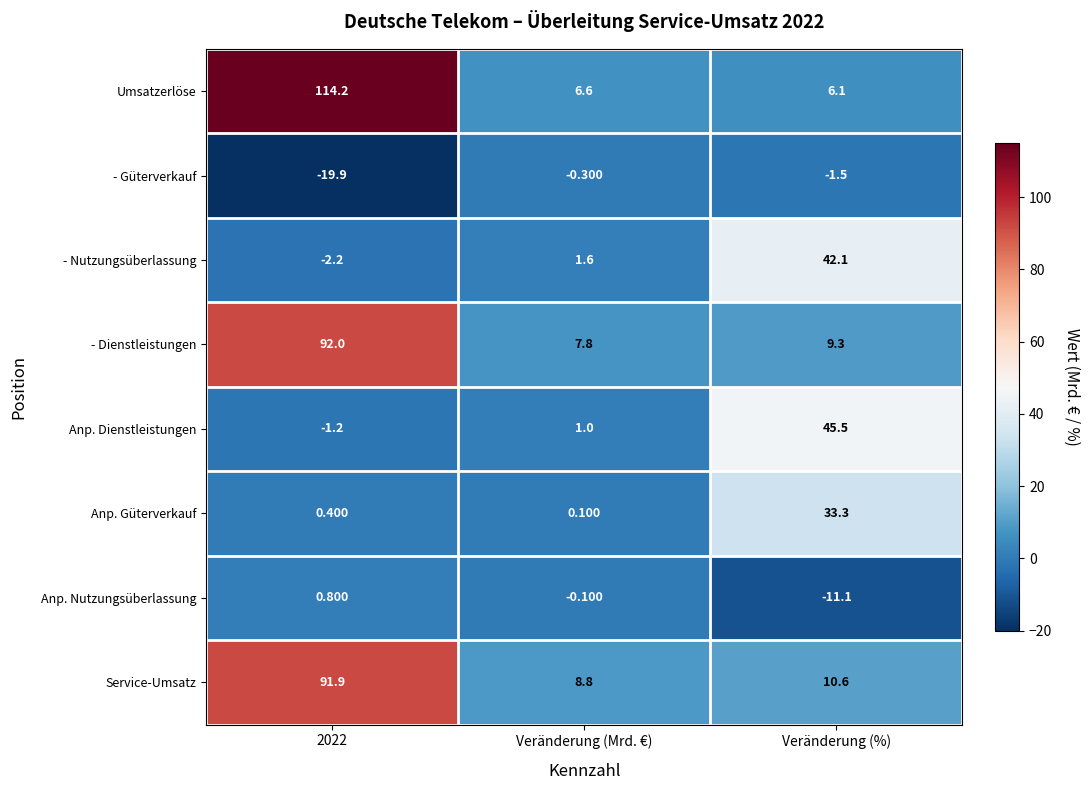

How many values in the - Güterverkauf series are below -1?

2